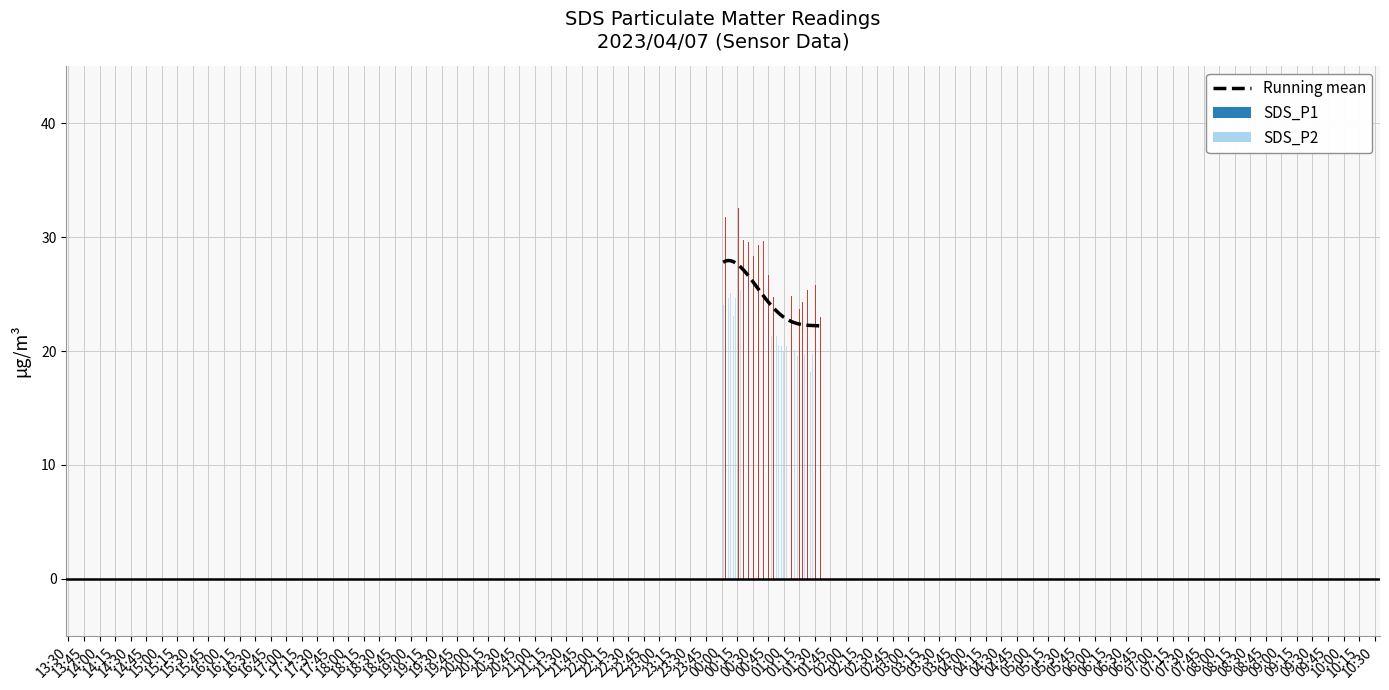

What is the sum of all values?

981.4